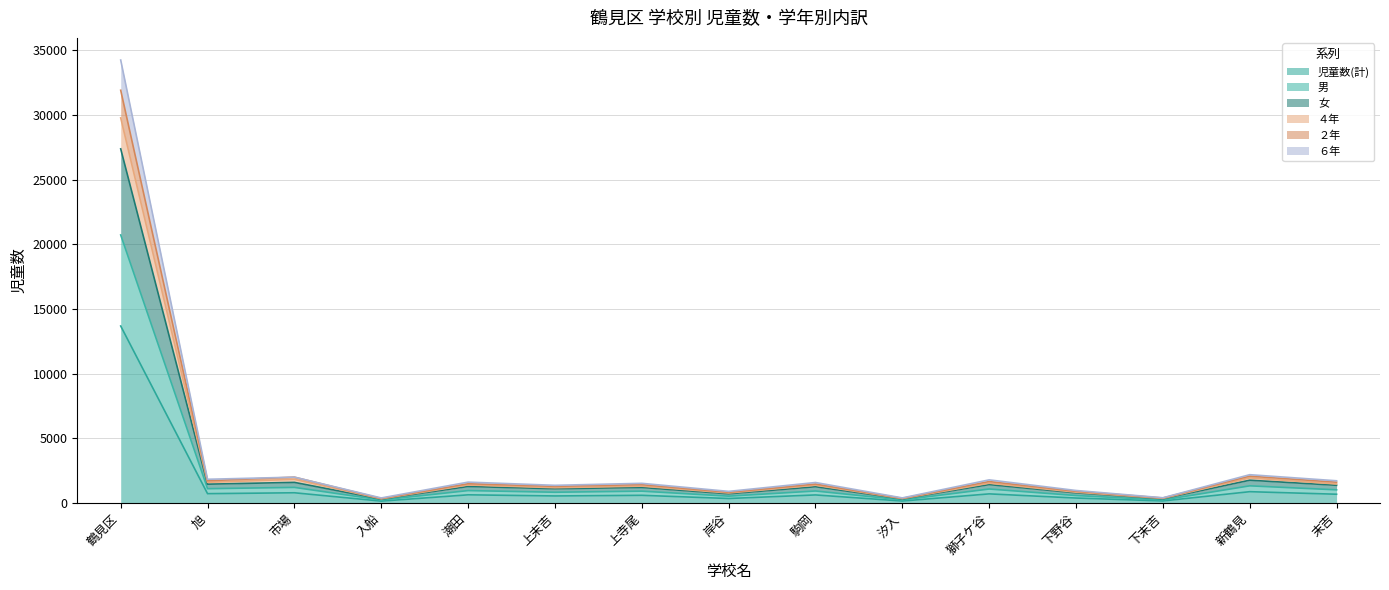

Is it true that 女 equals 722 at 岸谷?

True